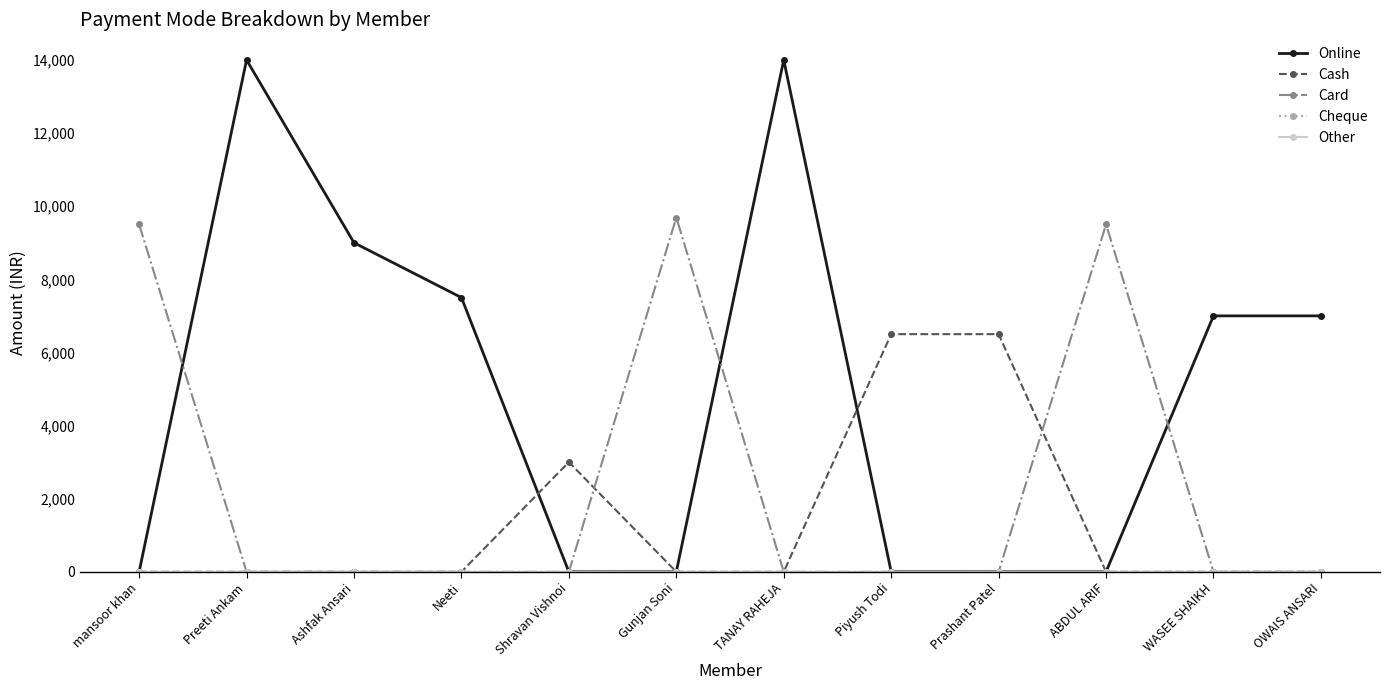

Is this an area chart (filled region under the line)?

No